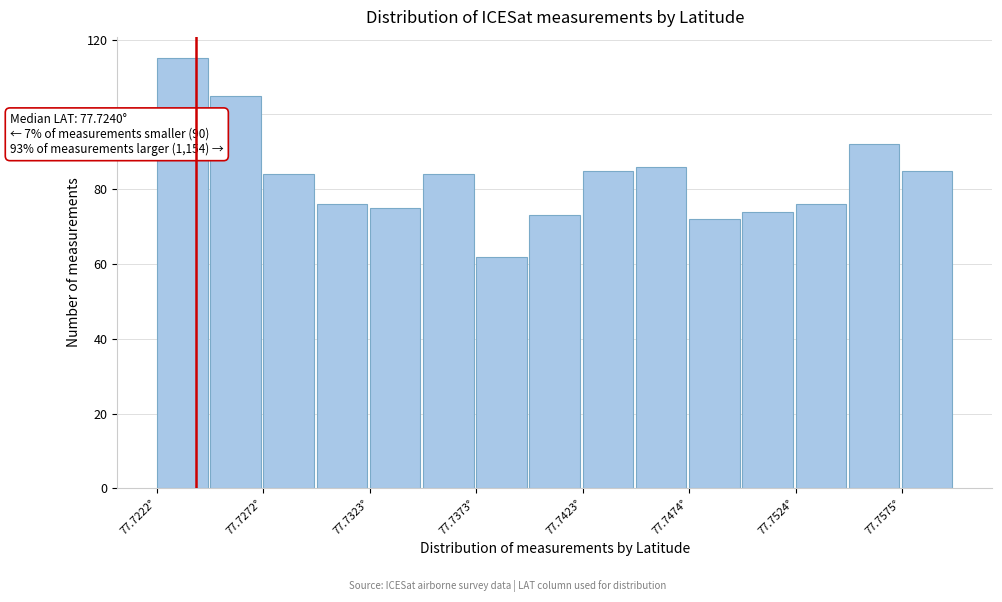

Around what value on the x-axis is the tallest bar? Give the approximate position of its centre, as read against the axis.

77.723